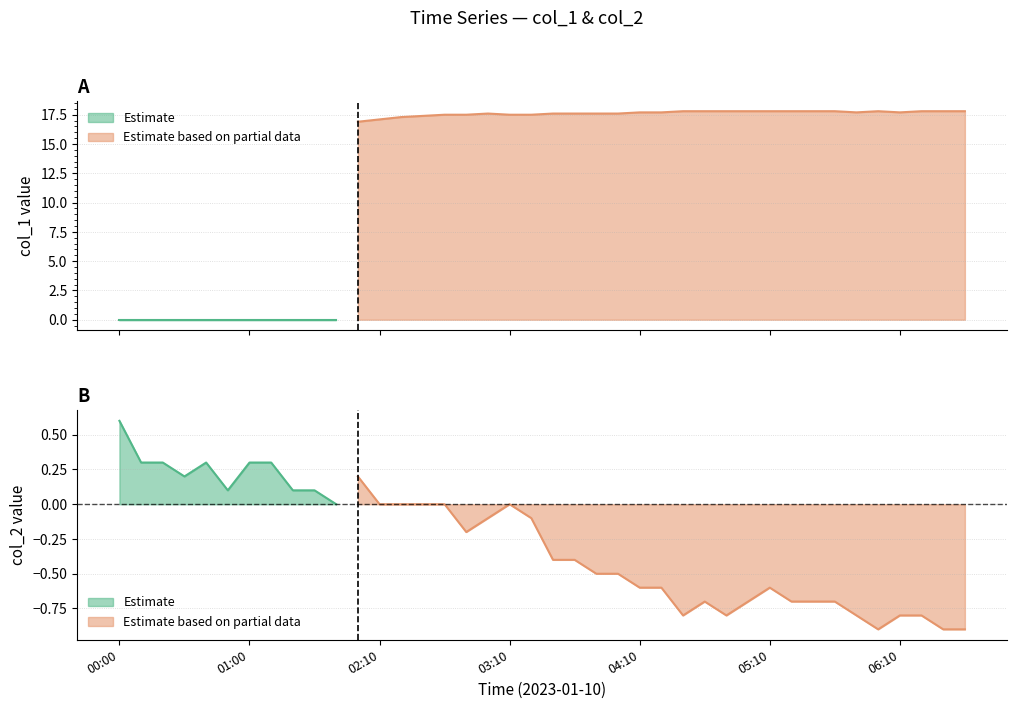

The value of col_1 at 01:40 is 8.7. True or false?

False